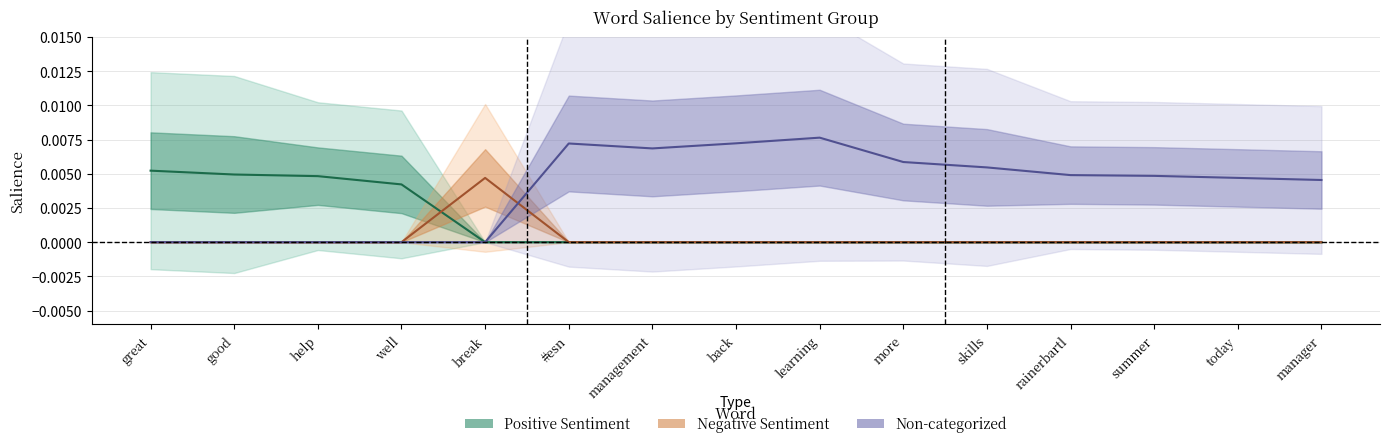

True or false: Negative and Salience_NonCat cross at least once.

True